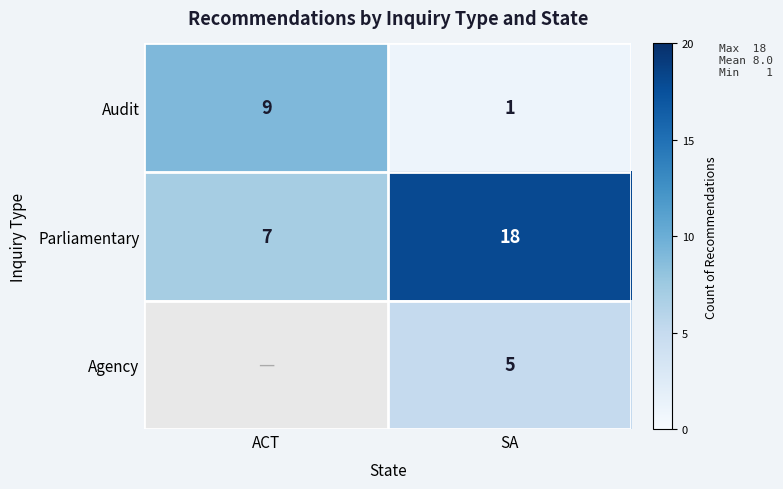

Rank the categories by Parliamentary value from lowest to highest.

ACT, SA